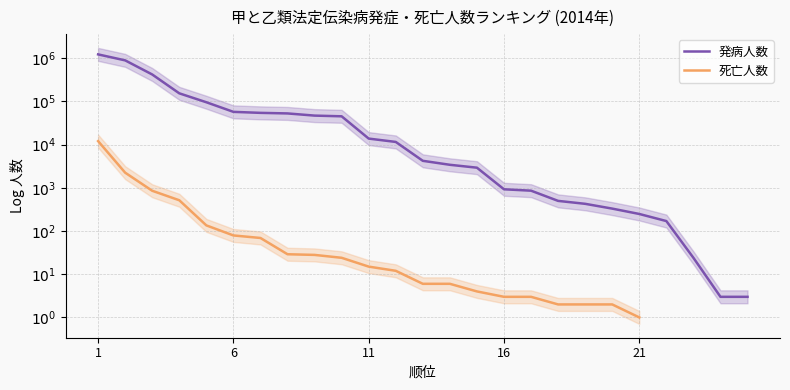

Rank the series by their maximum value, from highest to lowest.

発病人数, 死亡人数